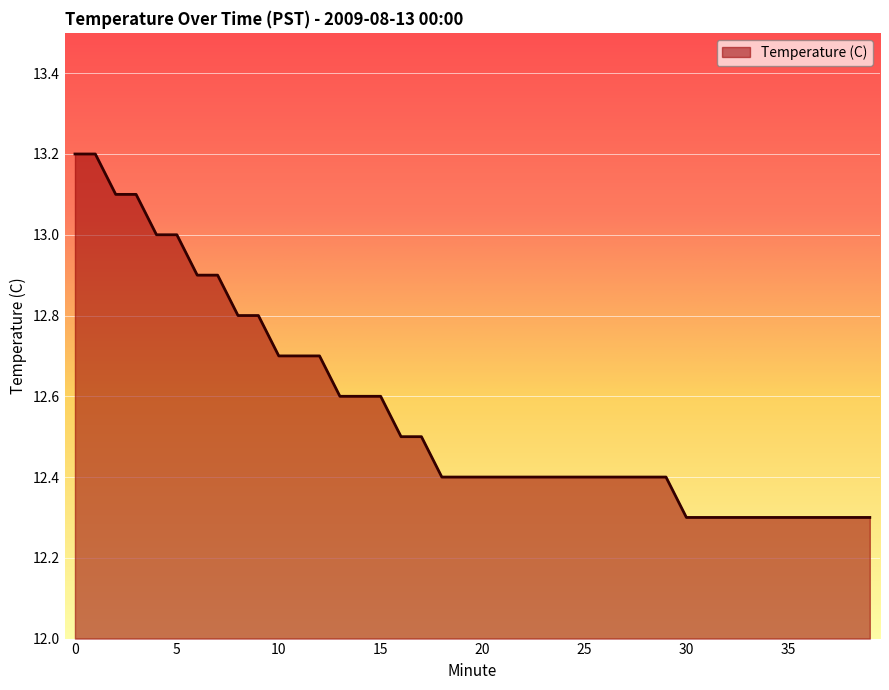

What is the greatest value displayed?

13.2